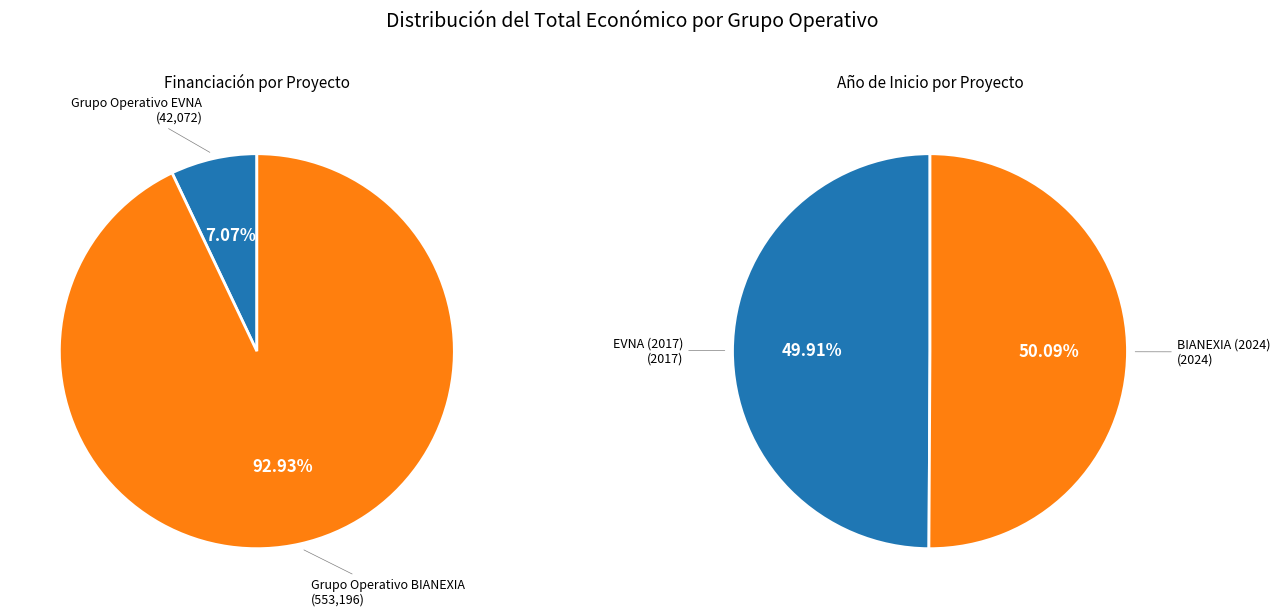

Which has a higher value, Grupo Operativo BIANEXIA or Grupo Operativo EVNA?

Grupo Operativo BIANEXIA